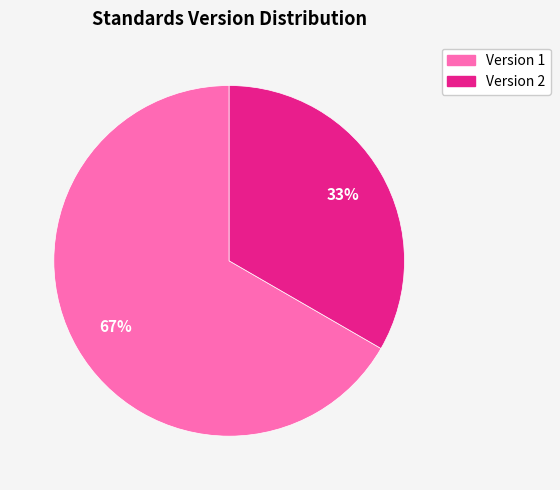

Does any single category account for the majority?

Yes